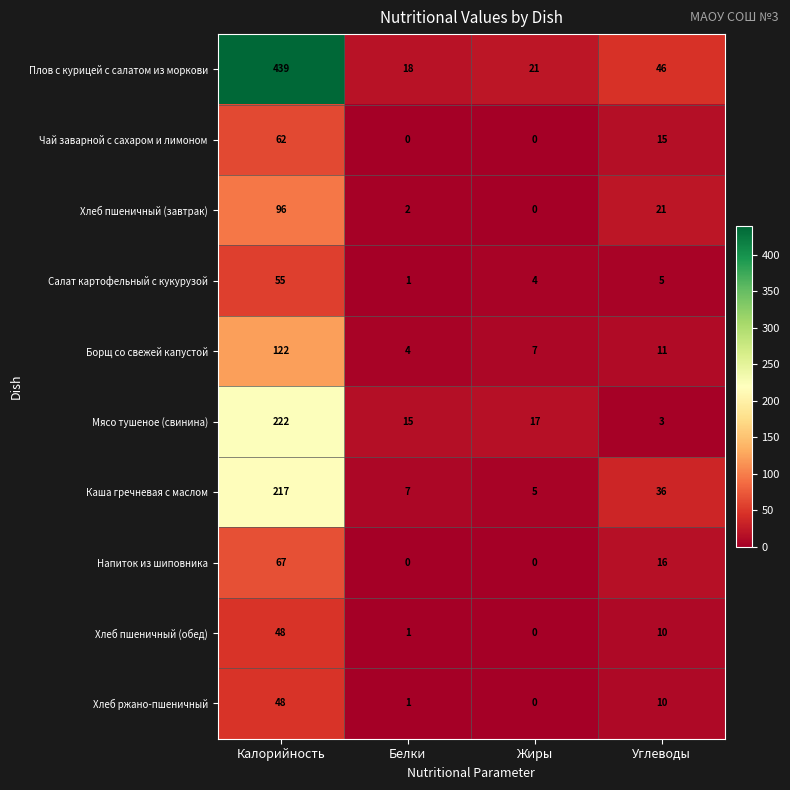

Which series has the largest range (max minus min)?

Плов с курицей с салатом из моркови